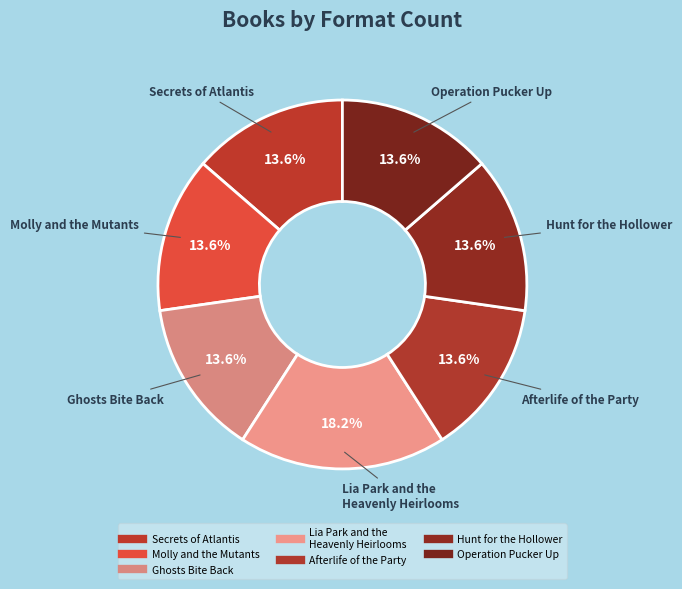

Is there a majority slice in this chart?

No